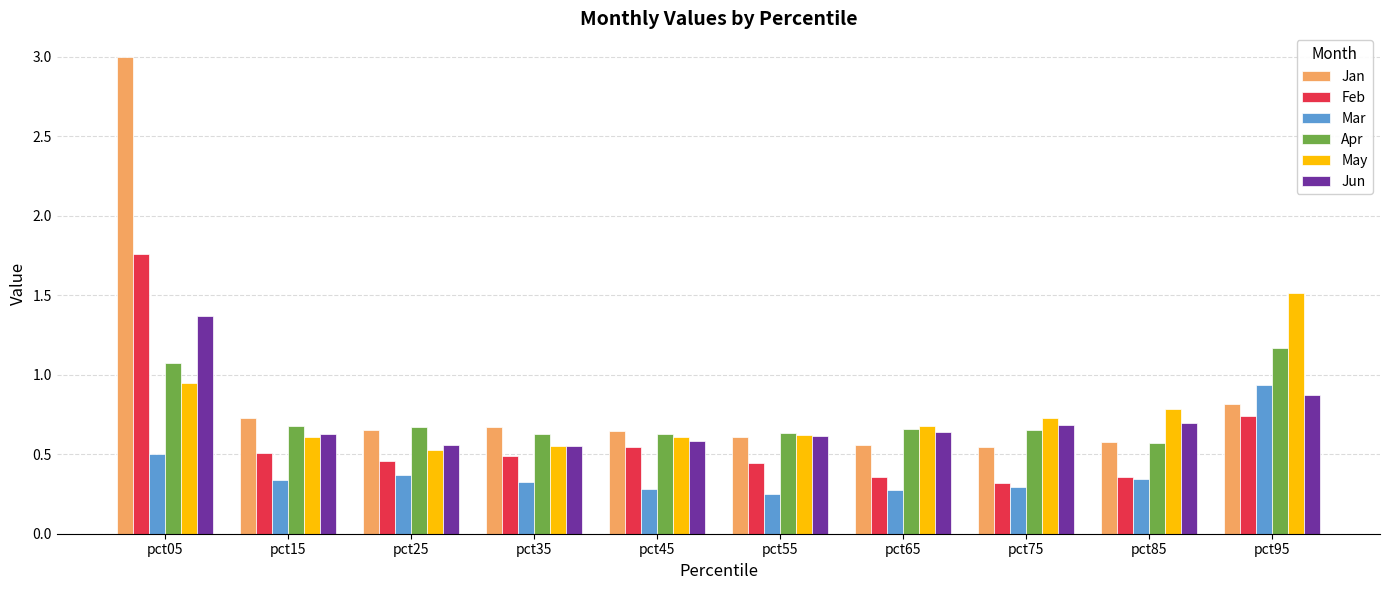

Which series has the largest range (max minus min)?

Jan